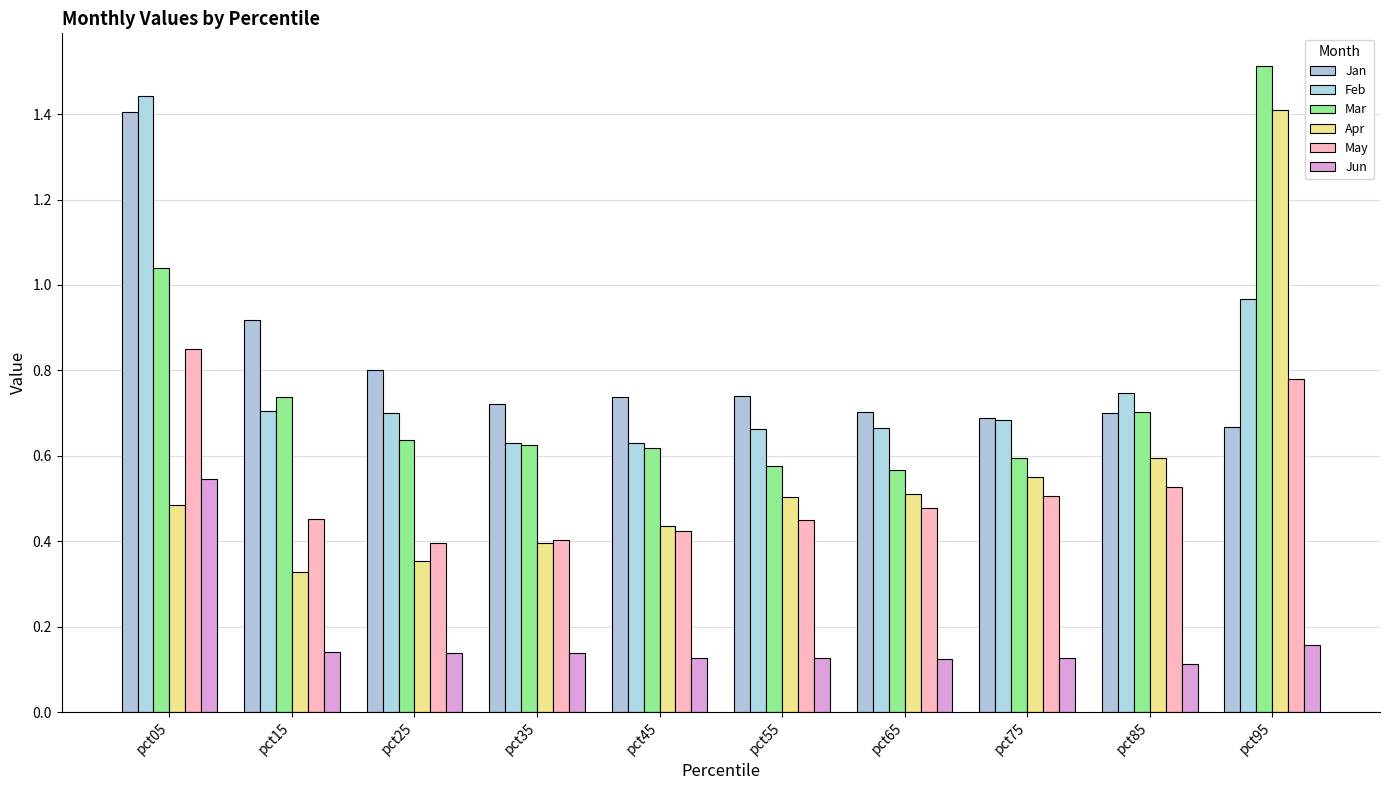

What is the value of the Jan bar at the 10th from the left?

0.7